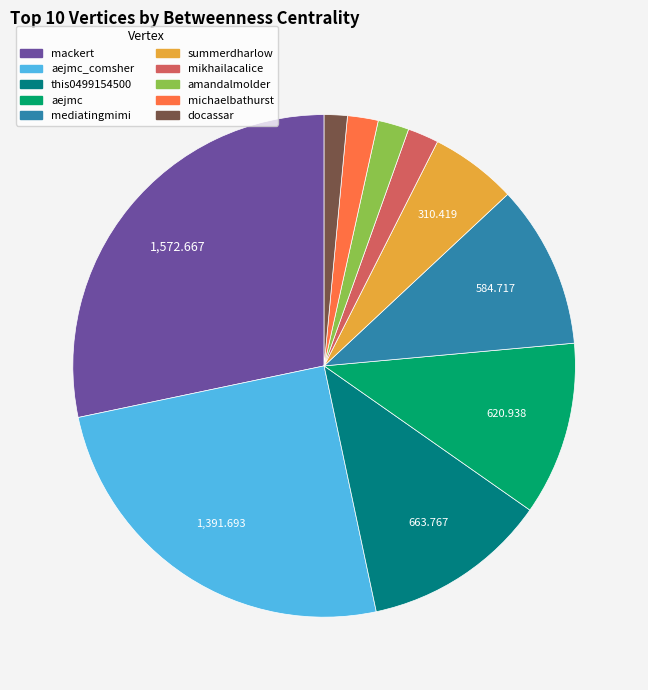

How many segments does this pie chart have?

10